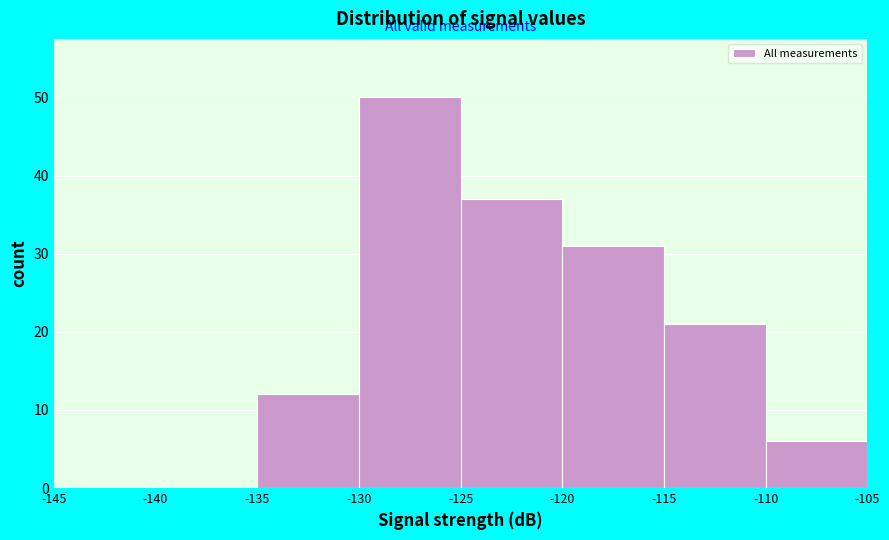

Reading left to right, transcribe this chart: for each bar, give the range it covers on the x-axis and its height. The values are not printed on the chart, so give them approximately, as read against the axis.

-145 to -140: 0
-140 to -135: 0
-135 to -130: 12
-130 to -125: 50
-125 to -120: 37
-120 to -115: 31
-115 to -110: 21
-110 to -105: 6